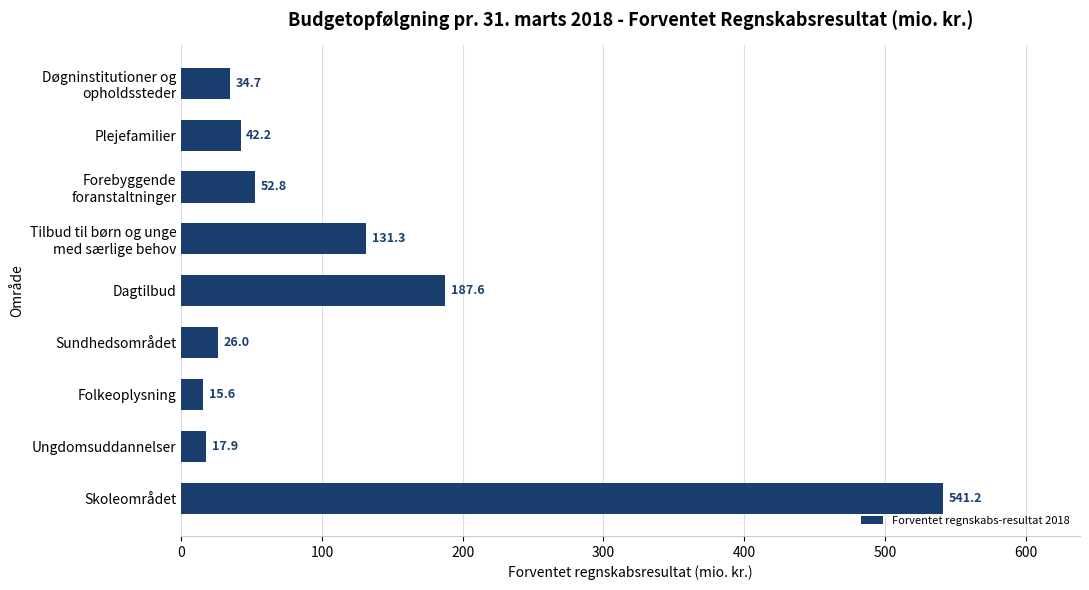

What is the sum of the values at Folkeoplysning and Sundhedsområdet?

41.6